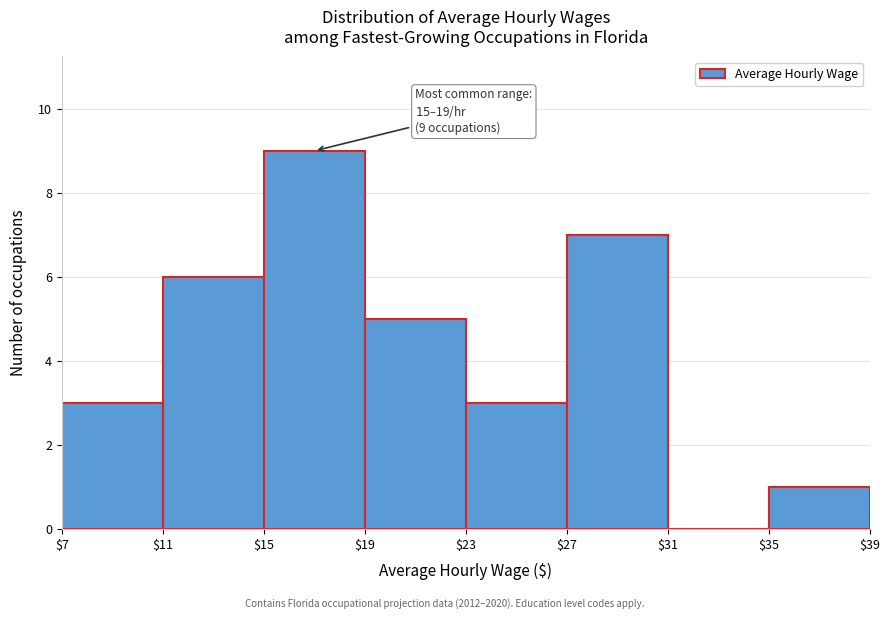

Over which range of the x-axis is the bar tallest?

$15 to $19